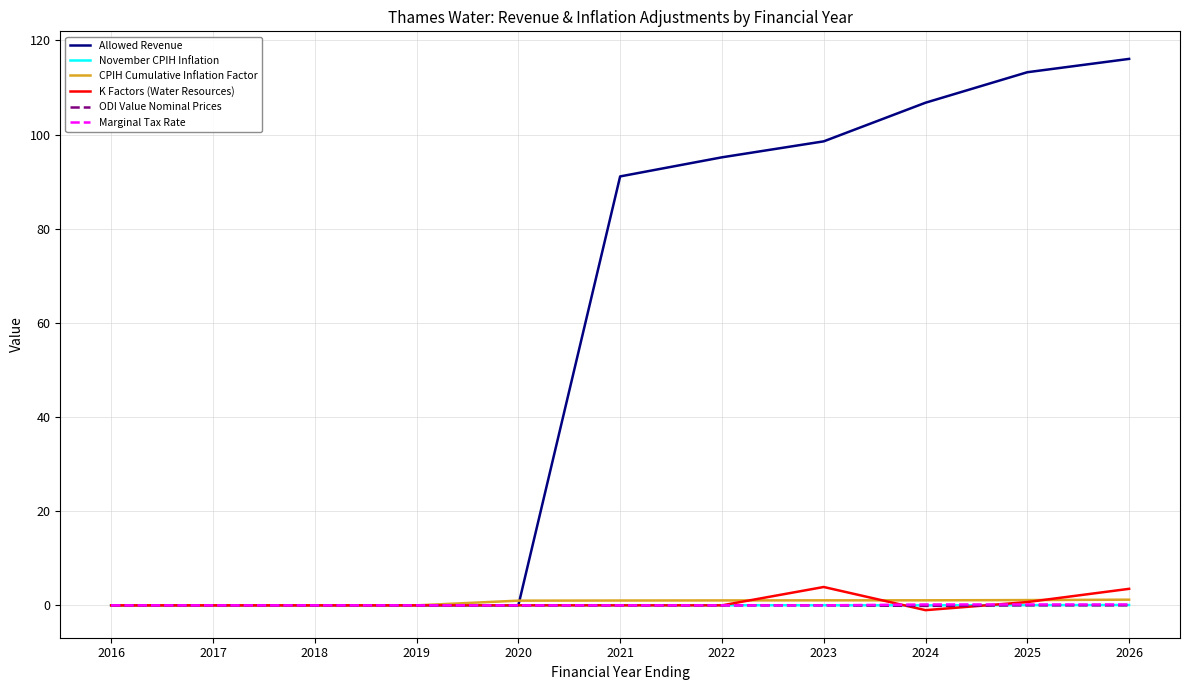

The value of Allowed Revenue at 2026 is 159.4. True or false?

False